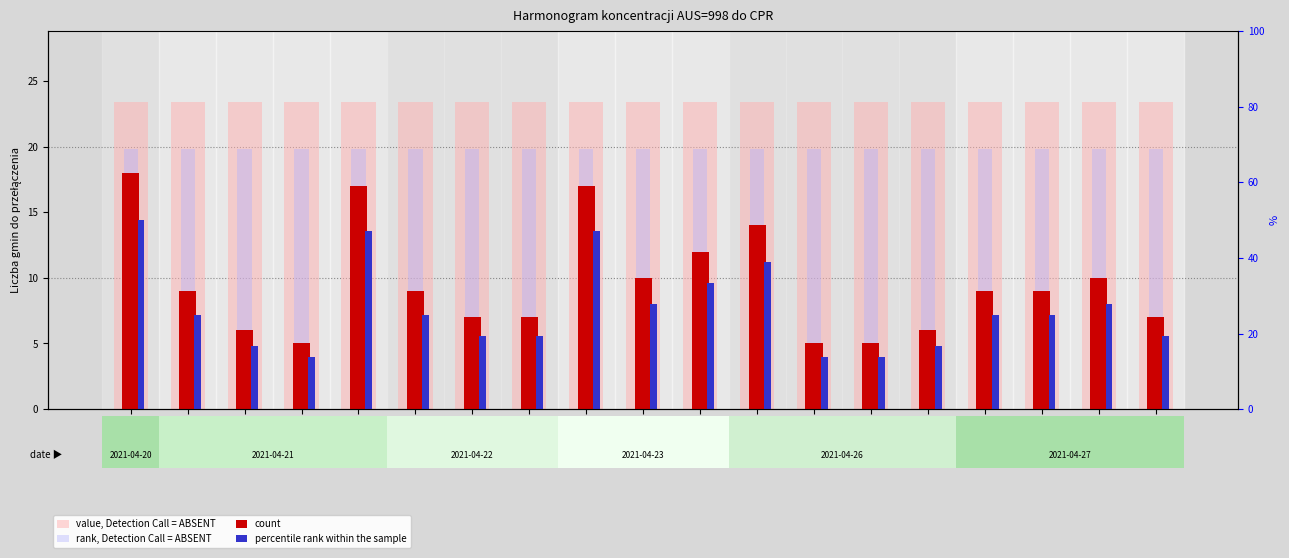

What is the highest value of the value, Detection Call = ABSENT series?

23.4